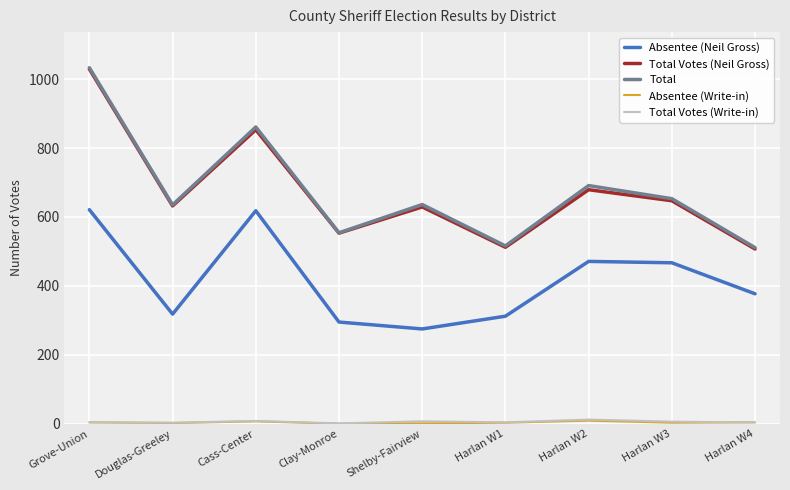

At which category does the chart reach its peak across all series?

Grove-Union